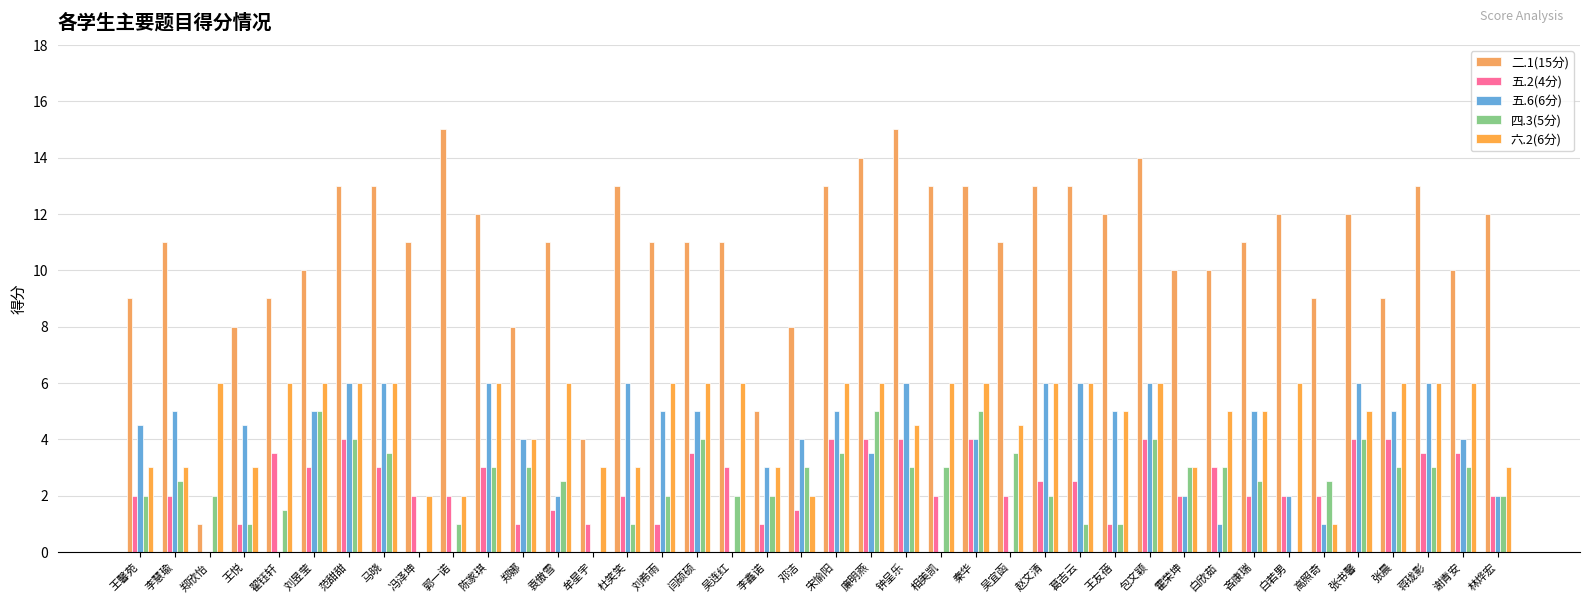

Between 郑欣怡 and 闫硕硕, which is larger?

闫硕硕